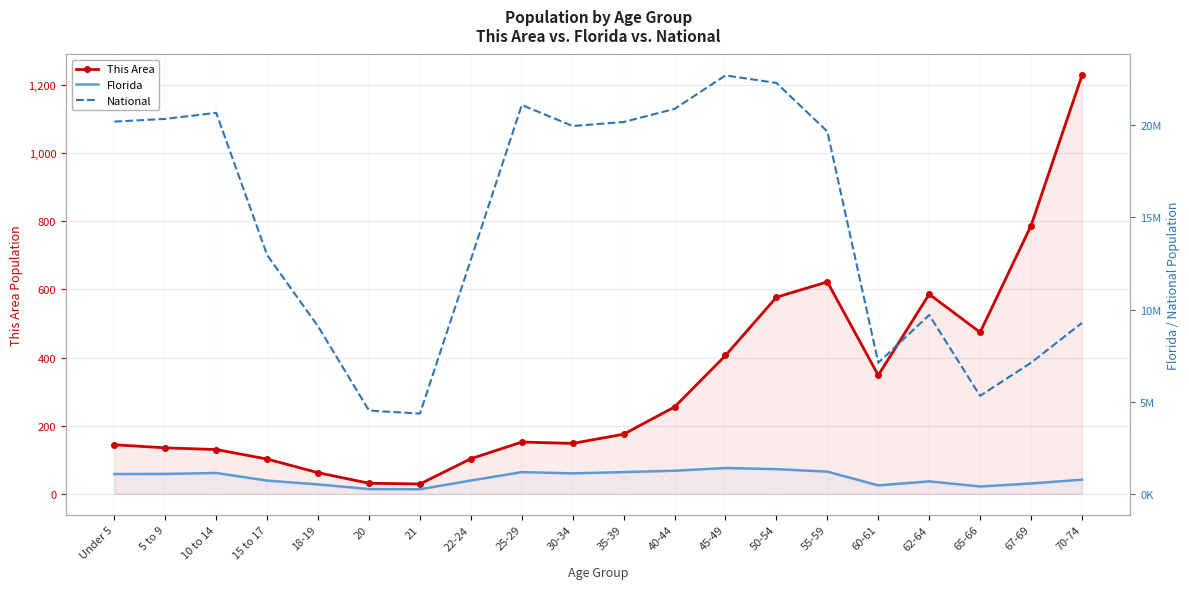

The value of National at 35-39 is 20179642. True or false?

True